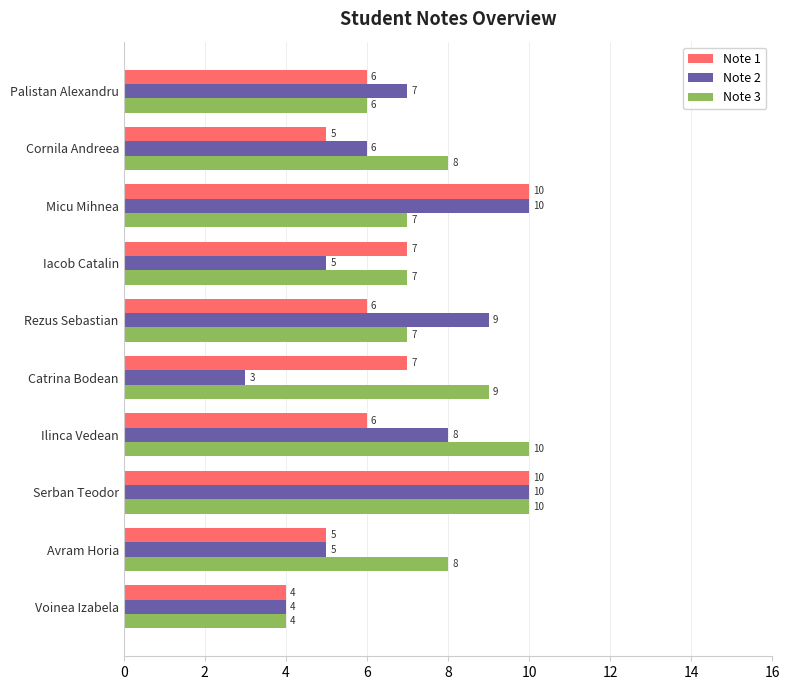

True or false: Note 2 has a value of 7 at Palistan Alexandru.

True